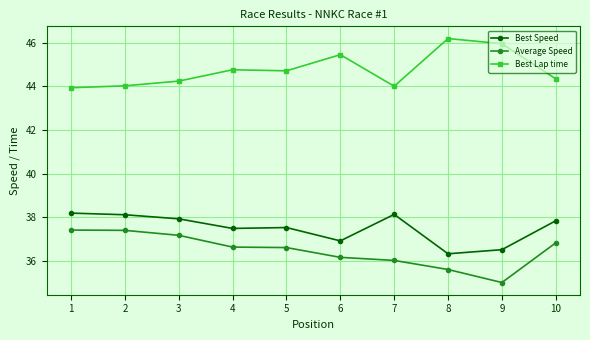

At how many categories does at least one series exceed 42?

10